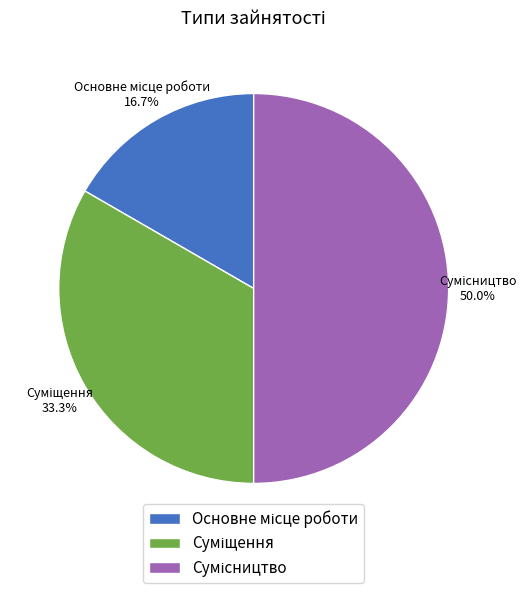

Approximately how many times larger is the value at Сумісництво compared to Основне місце роботи?

3.0